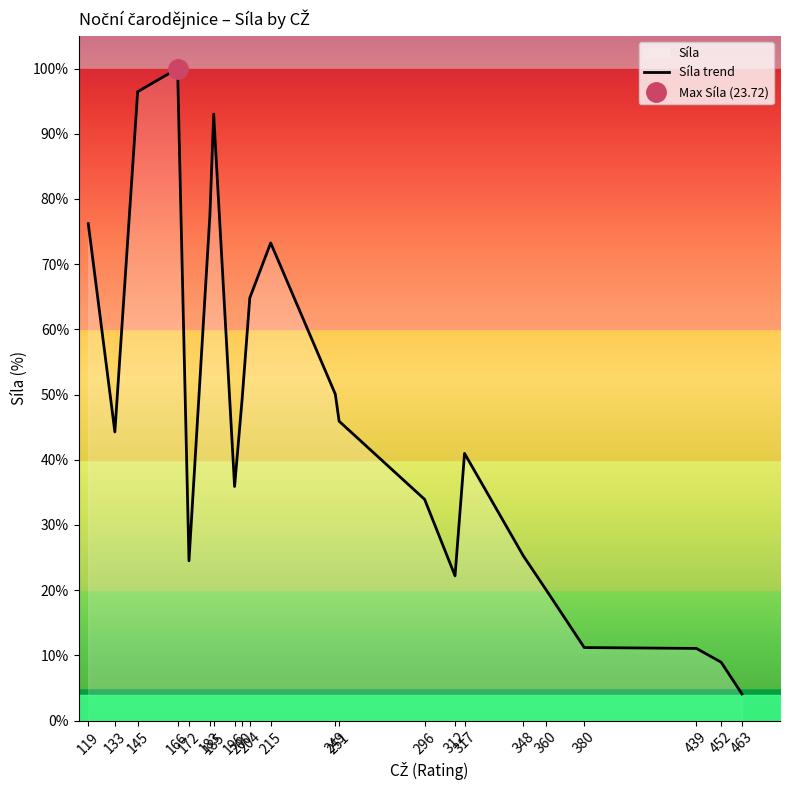

How many points are higher than both their immediate neighbors (excluding endpoints)?

4